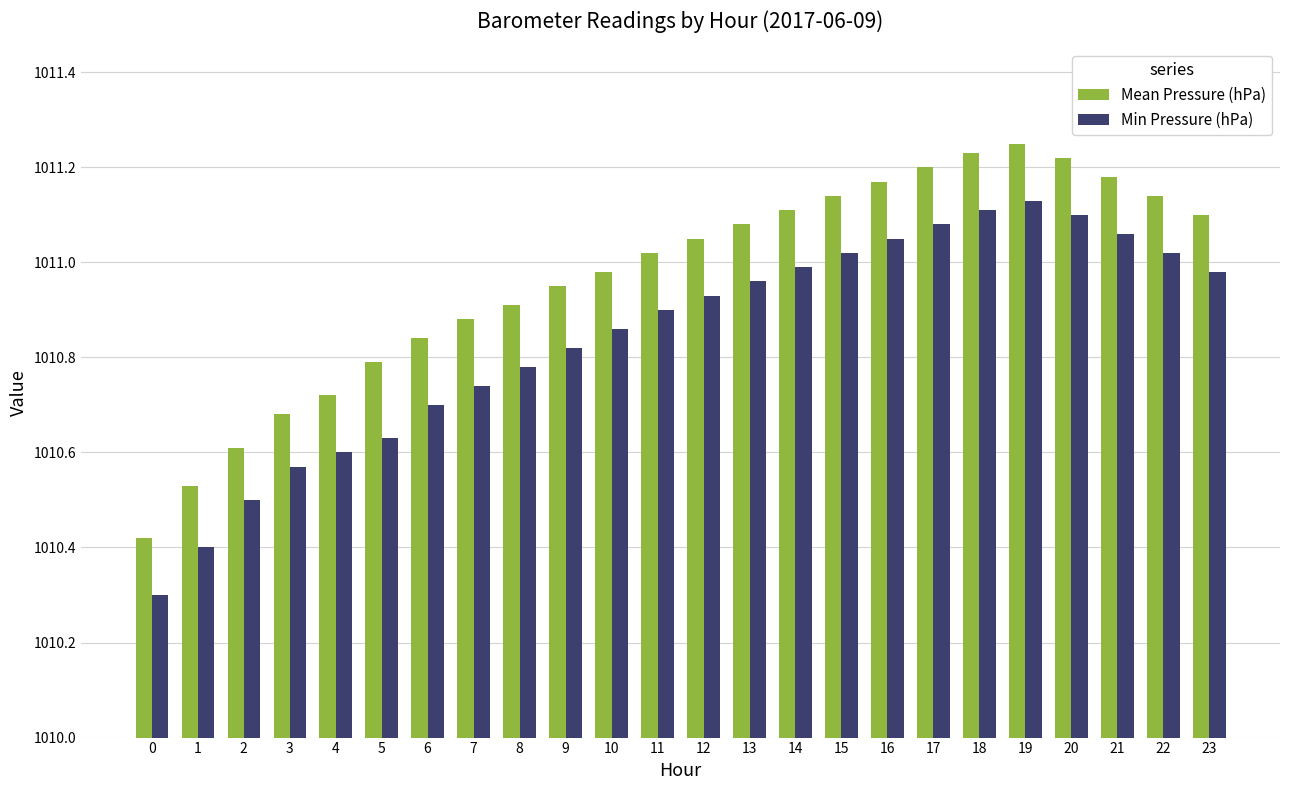

Which series changed the most between 3 and 16?

Mean Pressure (hPa)